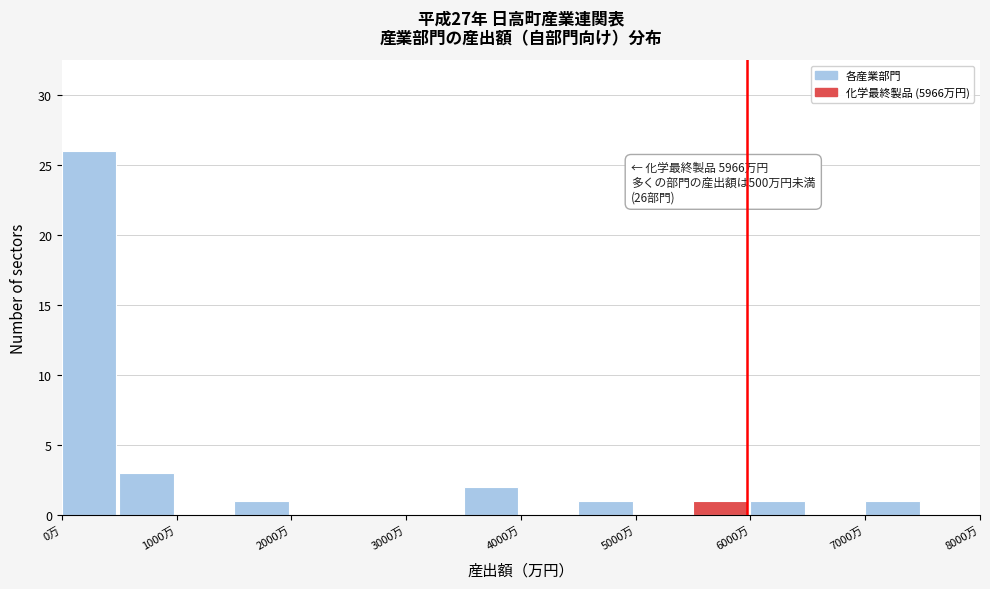

Over which range of the x-axis is the bar tallest?

0 to 500